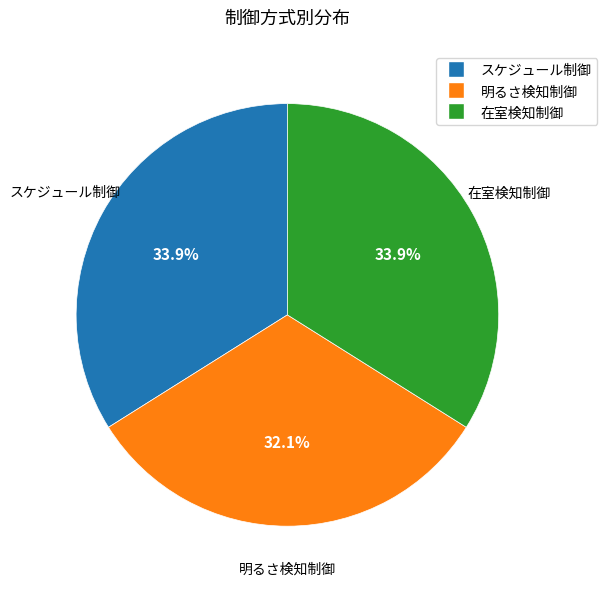

To the nearest percent, what portion does 明るさ検知制御 represent?

32%